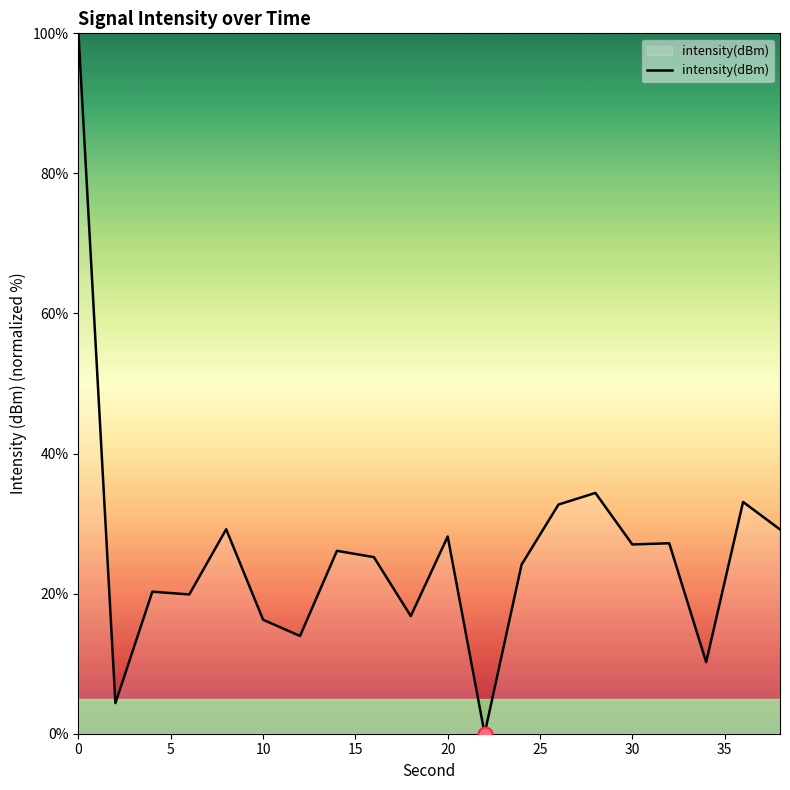

What is the maximum value shown in the chart?

100.0